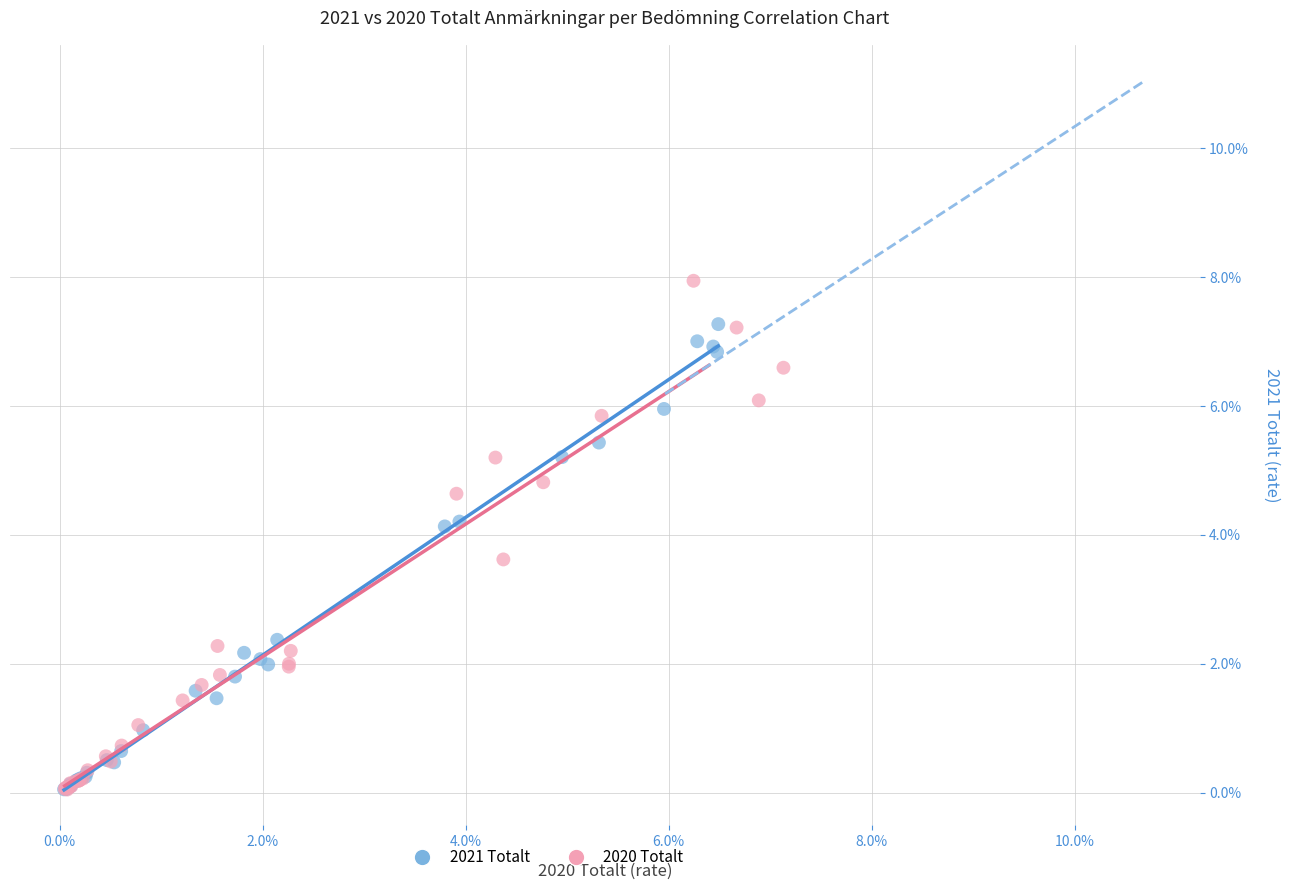

What are all the series names shown in the legend?

2021 Totalt, 2020 Totalt